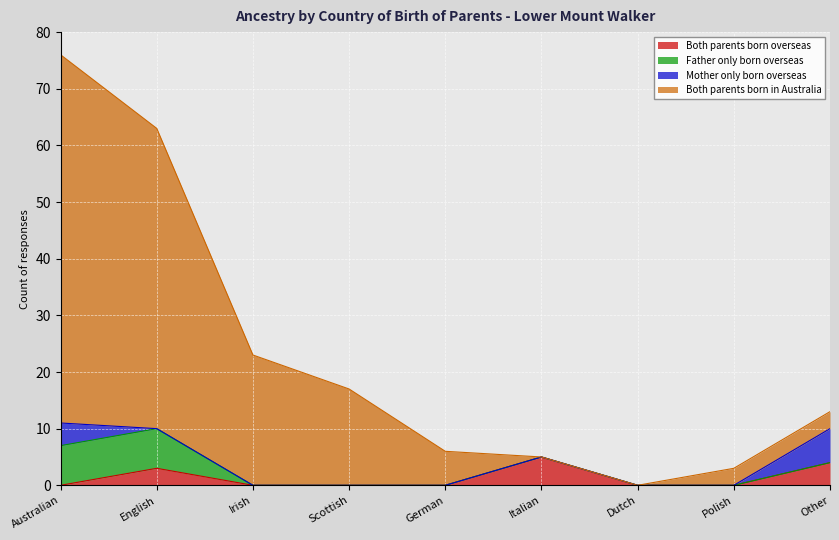

True or false: Both parents born in Australia has more than 0 interior local peaks.

False